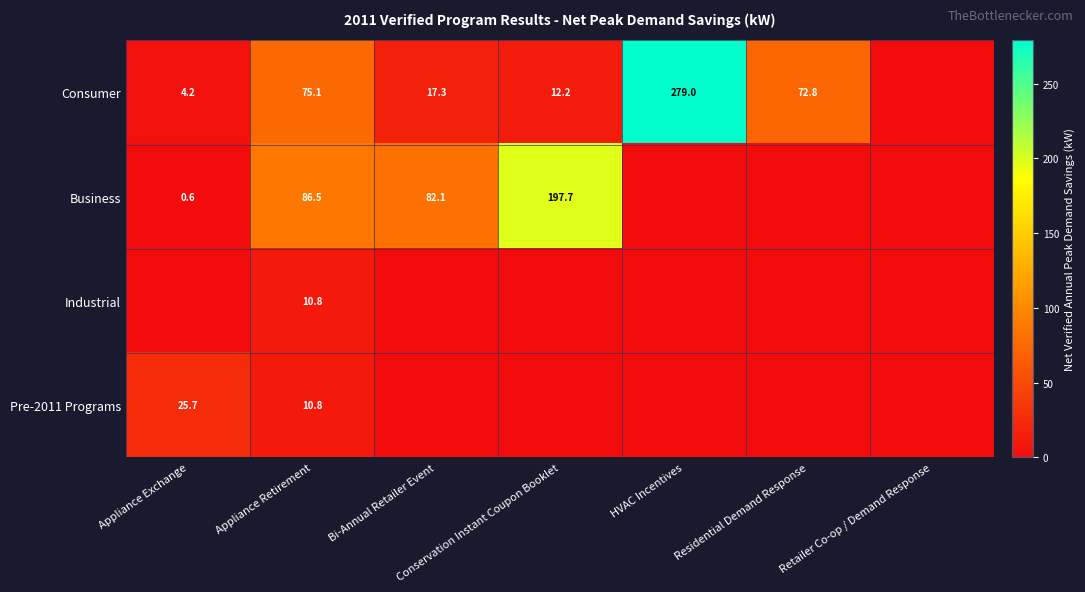

Is it true that Industrial equals 10.8 at Appliance Retirement?

True